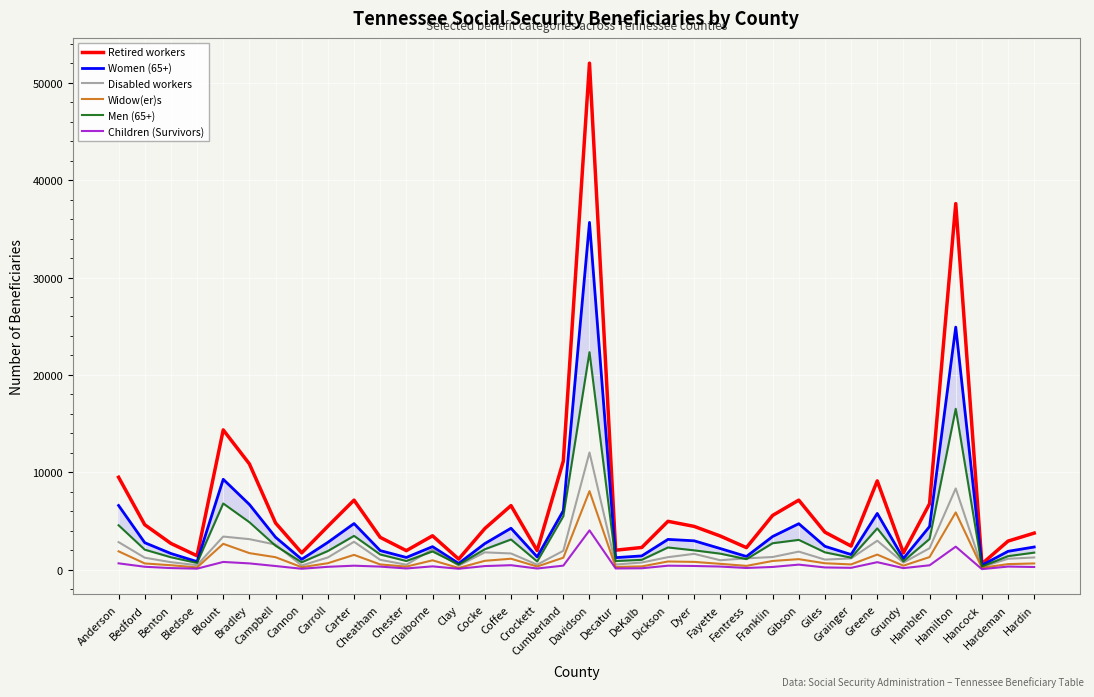

Is it true that Men (65+) equals 845 at Crockett?

True